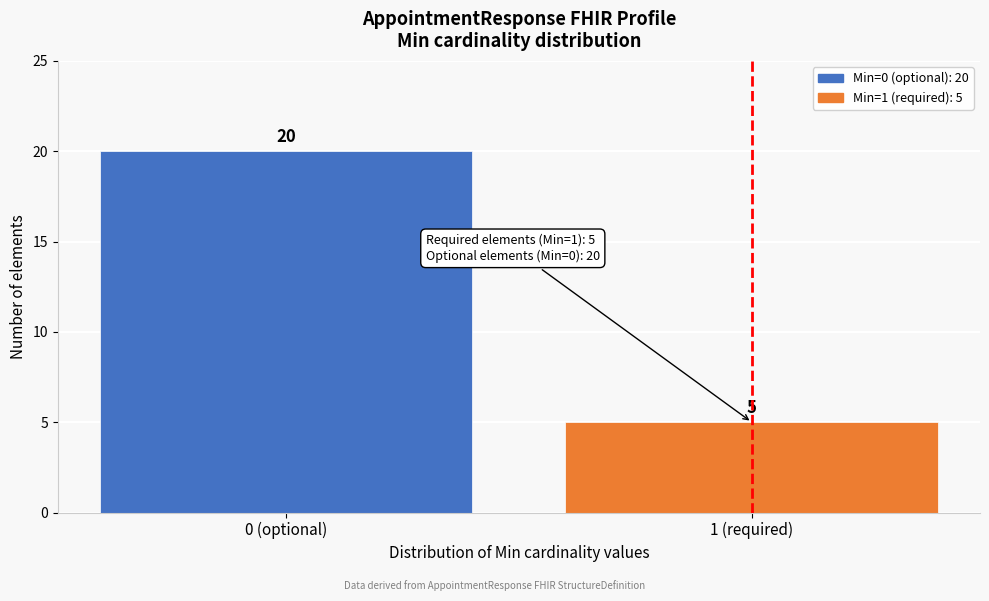

Reading right to left, what are all the values shown in this chart?

1 (required)=5	0 (optional)=20